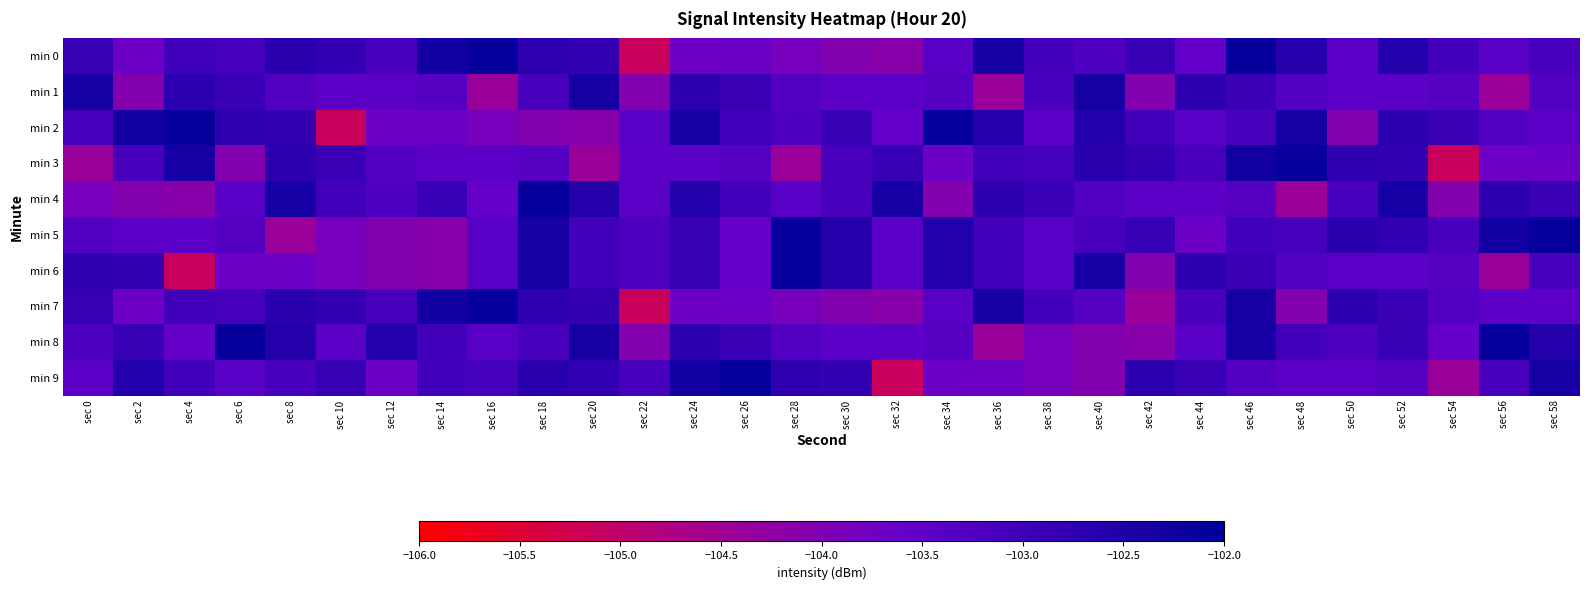

Reading left to right, list all the values displayed in this chart.

min 0: sec 0=-102.9	sec 2=-103.7	sec 4=-103.0	sec 6=-103.1	sec 8=-102.7	sec 10=-102.8	sec 12=-103.2	sec 14=-102.3	sec 16=-102.1	sec 18=-102.7	sec 20=-102.8	sec 22=-105.1	sec 24=-103.7	sec 26=-103.7	sec 28=-103.8	sec 30=-104.0	sec 32=-104.1	sec 34=-103.4	sec 36=-102.4	sec 38=-103.1	sec 40=-103.2	sec 42=-102.9	sec 44=-103.6	sec 46=-102.1	sec 48=-102.6	sec 50=-103.4	sec 52=-102.5	sec 54=-103.1	sec 56=-103.4	sec 58=-103.1
min 1: sec 0=-102.3	sec 2=-104.1	sec 4=-102.7	sec 6=-102.9	sec 8=-103.3	sec 10=-103.4	sec 12=-103.4	sec 14=-103.3	sec 16=-104.4	sec 18=-103.1	sec 20=-102.3	sec 22=-104.1	sec 24=-102.7	sec 26=-102.9	sec 28=-103.3	sec 30=-103.4	sec 32=-103.4	sec 34=-103.3	sec 36=-104.4	sec 38=-103.1	sec 40=-102.3	sec 42=-104.1	sec 44=-102.7	sec 46=-102.9	sec 48=-103.3	sec 50=-103.4	sec 52=-103.4	sec 54=-103.3	sec 56=-104.4	sec 58=-103.3
min 2: sec 0=-103.2	sec 2=-102.3	sec 4=-102.1	sec 6=-102.7	sec 8=-102.8	sec 10=-105.1	sec 12=-103.7	sec 14=-103.7	sec 16=-103.8	sec 18=-104.0	sec 20=-104.1	sec 22=-103.4	sec 24=-102.4	sec 26=-103.1	sec 28=-103.2	sec 30=-102.9	sec 32=-103.6	sec 34=-102.1	sec 36=-102.6	sec 38=-103.4	sec 40=-102.5	sec 42=-103.1	sec 44=-103.4	sec 46=-103.1	sec 48=-102.3	sec 50=-104.1	sec 52=-102.7	sec 54=-102.9	sec 56=-103.3	sec 58=-103.4
min 3: sec 0=-104.4	sec 2=-103.1	sec 4=-102.3	sec 6=-104.1	sec 8=-102.7	sec 10=-102.9	sec 12=-103.3	sec 14=-103.4	sec 16=-103.4	sec 18=-103.3	sec 20=-104.4	sec 22=-103.4	sec 24=-103.4	sec 26=-103.3	sec 28=-104.4	sec 30=-103.1	sec 32=-102.9	sec 34=-103.7	sec 36=-103.0	sec 38=-103.1	sec 40=-102.7	sec 42=-102.8	sec 44=-103.2	sec 46=-102.3	sec 48=-102.1	sec 50=-102.7	sec 52=-102.8	sec 54=-105.1	sec 56=-103.7	sec 58=-103.7
min 4: sec 0=-103.8	sec 2=-104.0	sec 4=-104.1	sec 6=-103.4	sec 8=-102.4	sec 10=-103.1	sec 12=-103.2	sec 14=-102.9	sec 16=-103.6	sec 18=-102.1	sec 20=-102.6	sec 22=-103.4	sec 24=-102.5	sec 26=-103.1	sec 28=-103.4	sec 30=-103.1	sec 32=-102.3	sec 34=-104.1	sec 36=-102.7	sec 38=-102.9	sec 40=-103.3	sec 42=-103.4	sec 44=-103.4	sec 46=-103.3	sec 48=-104.4	sec 50=-103.1	sec 52=-102.3	sec 54=-104.1	sec 56=-102.7	sec 58=-102.9
min 5: sec 0=-103.3	sec 2=-103.4	sec 4=-103.4	sec 6=-103.3	sec 8=-104.4	sec 10=-103.8	sec 12=-104.0	sec 14=-104.1	sec 16=-103.4	sec 18=-102.4	sec 20=-103.1	sec 22=-103.2	sec 24=-102.9	sec 26=-103.6	sec 28=-102.1	sec 30=-102.6	sec 32=-103.4	sec 34=-102.5	sec 36=-103.1	sec 38=-103.4	sec 40=-103.1	sec 42=-102.9	sec 44=-103.7	sec 46=-103.0	sec 48=-103.1	sec 50=-102.7	sec 52=-102.8	sec 54=-103.2	sec 56=-102.3	sec 58=-102.1
min 6: sec 0=-102.7	sec 2=-102.8	sec 4=-105.1	sec 6=-103.7	sec 8=-103.7	sec 10=-103.8	sec 12=-104.0	sec 14=-104.1	sec 16=-103.4	sec 18=-102.4	sec 20=-103.1	sec 22=-103.2	sec 24=-102.9	sec 26=-103.6	sec 28=-102.1	sec 30=-102.6	sec 32=-103.4	sec 34=-102.5	sec 36=-103.1	sec 38=-103.4	sec 40=-102.3	sec 42=-104.1	sec 44=-102.7	sec 46=-102.9	sec 48=-103.3	sec 50=-103.4	sec 52=-103.4	sec 54=-103.3	sec 56=-104.4	sec 58=-103.1
min 7: sec 0=-102.9	sec 2=-103.7	sec 4=-103.0	sec 6=-103.1	sec 8=-102.7	sec 10=-102.8	sec 12=-103.2	sec 14=-102.3	sec 16=-102.1	sec 18=-102.7	sec 20=-102.8	sec 22=-105.1	sec 24=-103.7	sec 26=-103.7	sec 28=-103.8	sec 30=-104.0	sec 32=-104.1	sec 34=-103.4	sec 36=-102.4	sec 38=-103.1	sec 40=-103.3	sec 42=-104.4	sec 44=-103.1	sec 46=-102.3	sec 48=-104.1	sec 50=-102.7	sec 52=-102.9	sec 54=-103.3	sec 56=-103.4	sec 58=-103.4
min 8: sec 0=-103.2	sec 2=-102.9	sec 4=-103.6	sec 6=-102.1	sec 8=-102.6	sec 10=-103.4	sec 12=-102.5	sec 14=-103.1	sec 16=-103.4	sec 18=-103.1	sec 20=-102.3	sec 22=-104.1	sec 24=-102.7	sec 26=-102.9	sec 28=-103.3	sec 30=-103.4	sec 32=-103.4	sec 34=-103.3	sec 36=-104.4	sec 38=-103.8	sec 40=-104.0	sec 42=-104.1	sec 44=-103.4	sec 46=-102.4	sec 48=-103.1	sec 50=-103.2	sec 52=-102.9	sec 54=-103.6	sec 56=-102.1	sec 58=-102.6
min 9: sec 0=-103.4	sec 2=-102.5	sec 4=-103.1	sec 6=-103.4	sec 8=-103.1	sec 10=-102.9	sec 12=-103.7	sec 14=-103.0	sec 16=-103.1	sec 18=-102.7	sec 20=-102.8	sec 22=-103.2	sec 24=-102.3	sec 26=-102.1	sec 28=-102.7	sec 30=-102.8	sec 32=-105.1	sec 34=-103.7	sec 36=-103.7	sec 38=-103.8	sec 40=-104.1	sec 42=-102.7	sec 44=-102.9	sec 46=-103.3	sec 48=-103.4	sec 50=-103.4	sec 52=-103.3	sec 54=-104.4	sec 56=-103.1	sec 58=-102.3